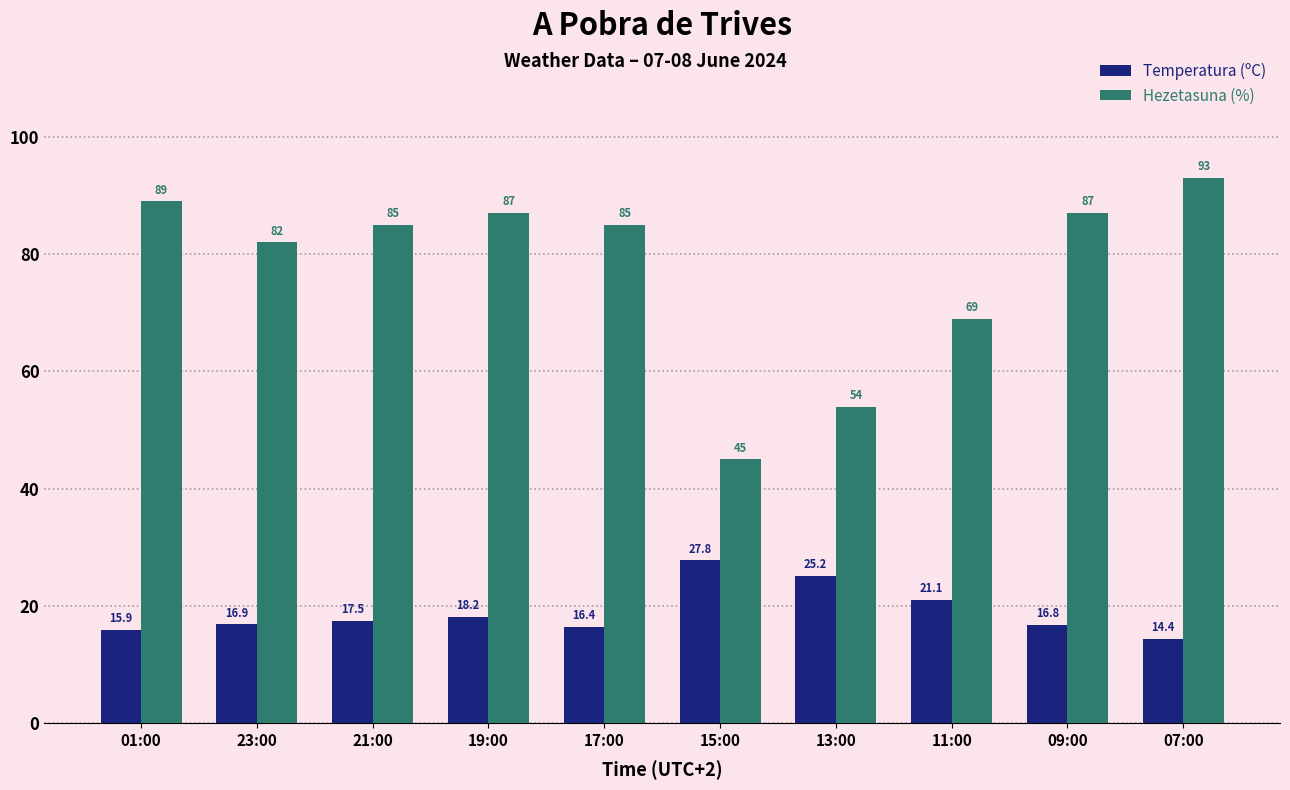

How many data points in Hezetasuna (%) are less than 85?

4